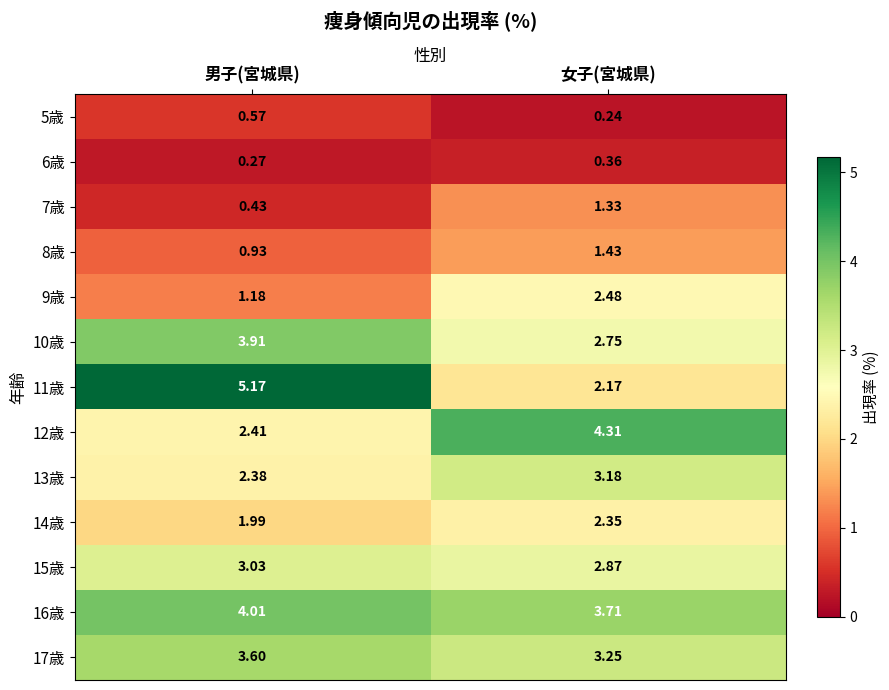

Which series has the largest total across all categories?

16歳